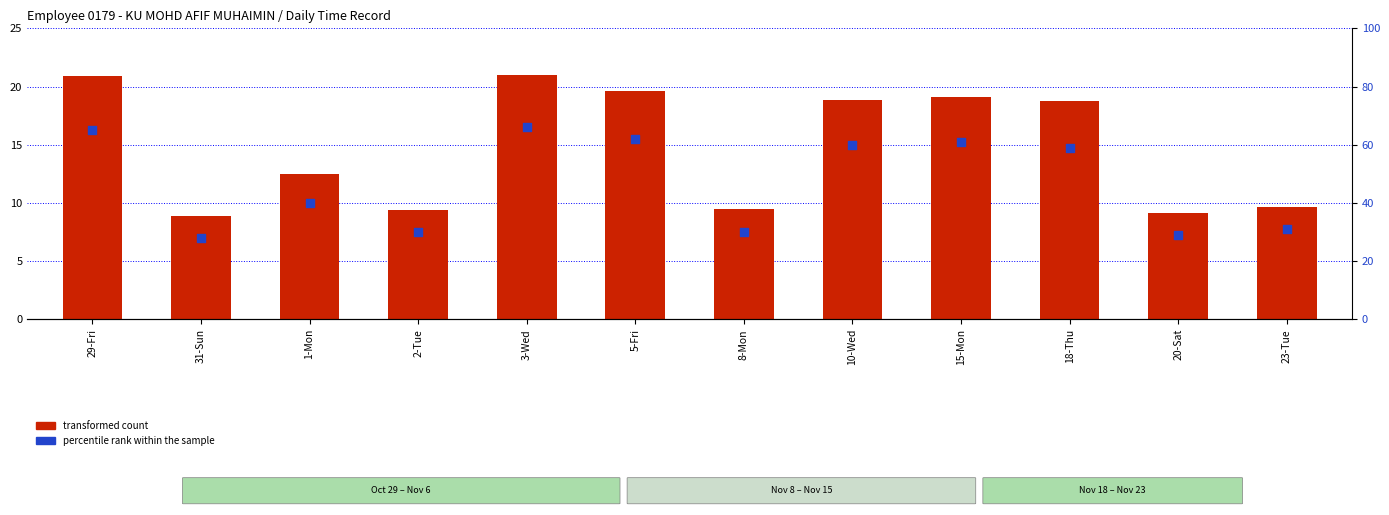

What is the total value across all series at 31-Sun?

36.9